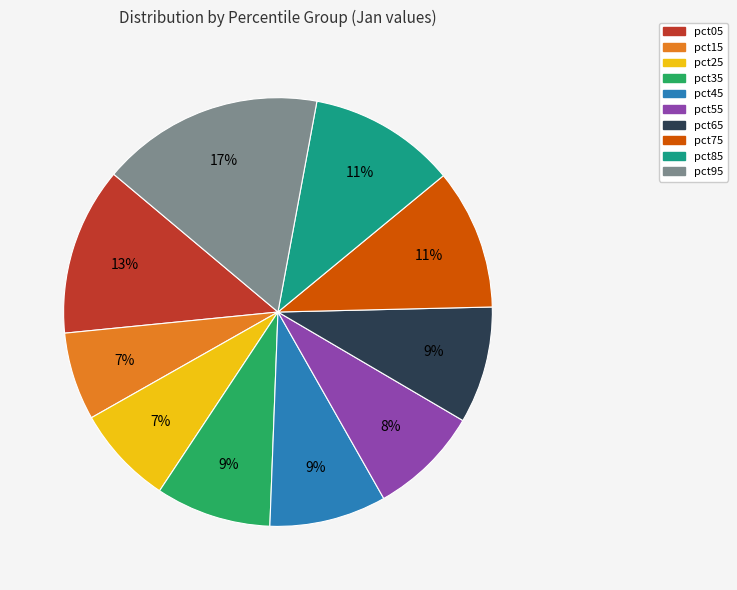

To the nearest percent, what percentage of the pie is pct65?

9%